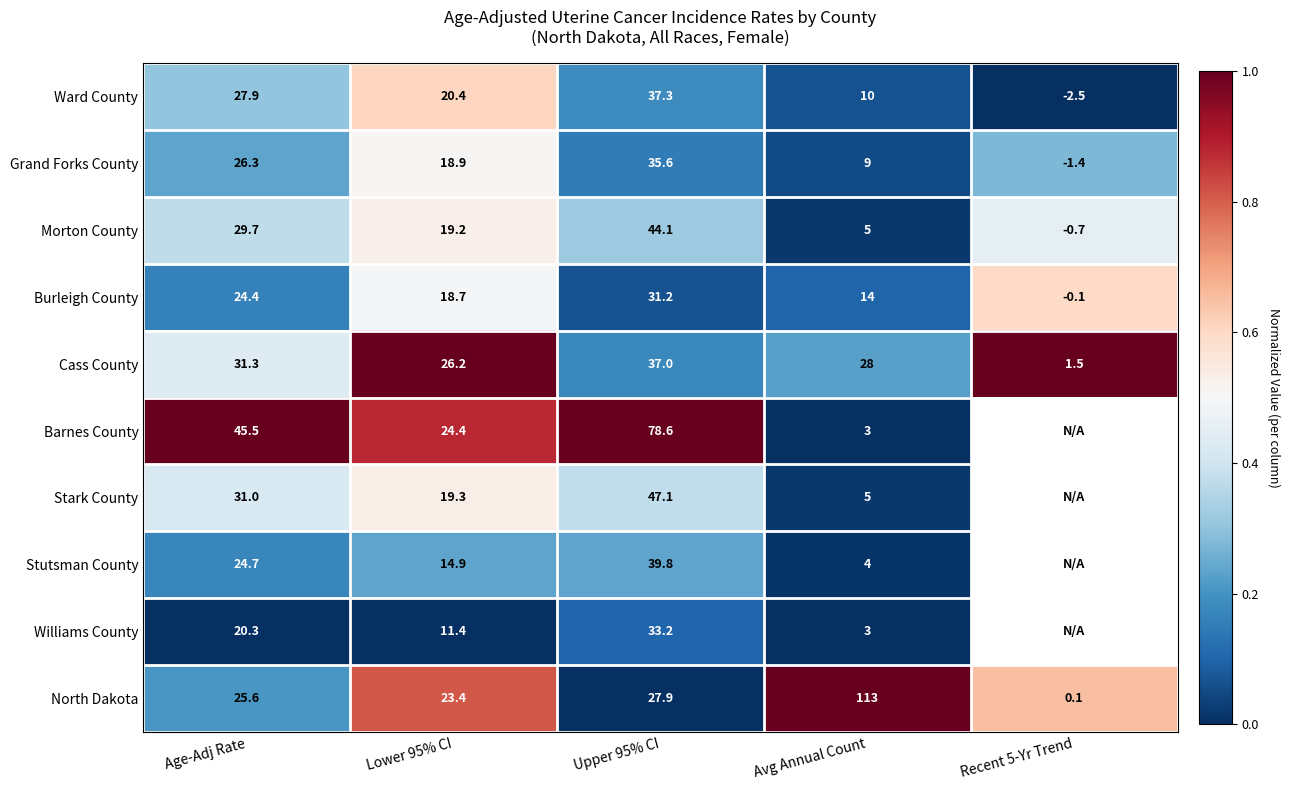

At which label does Cass County first exceed 28?

Age-Adj Rate